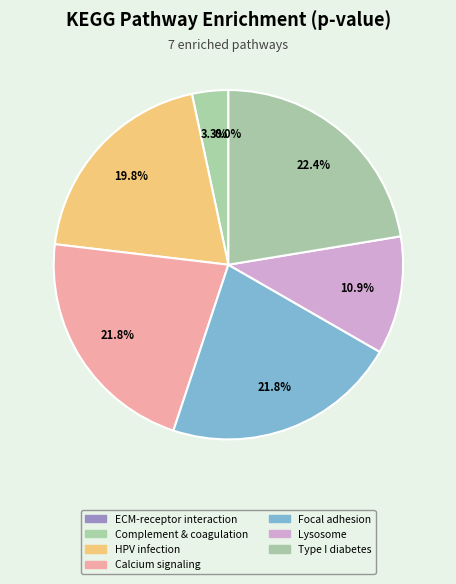

What is the largest slice in the pie chart?

Type I diabetes